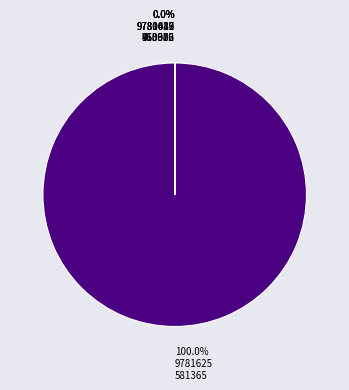

To the nearest percent, what is the average slice percentage?

20%